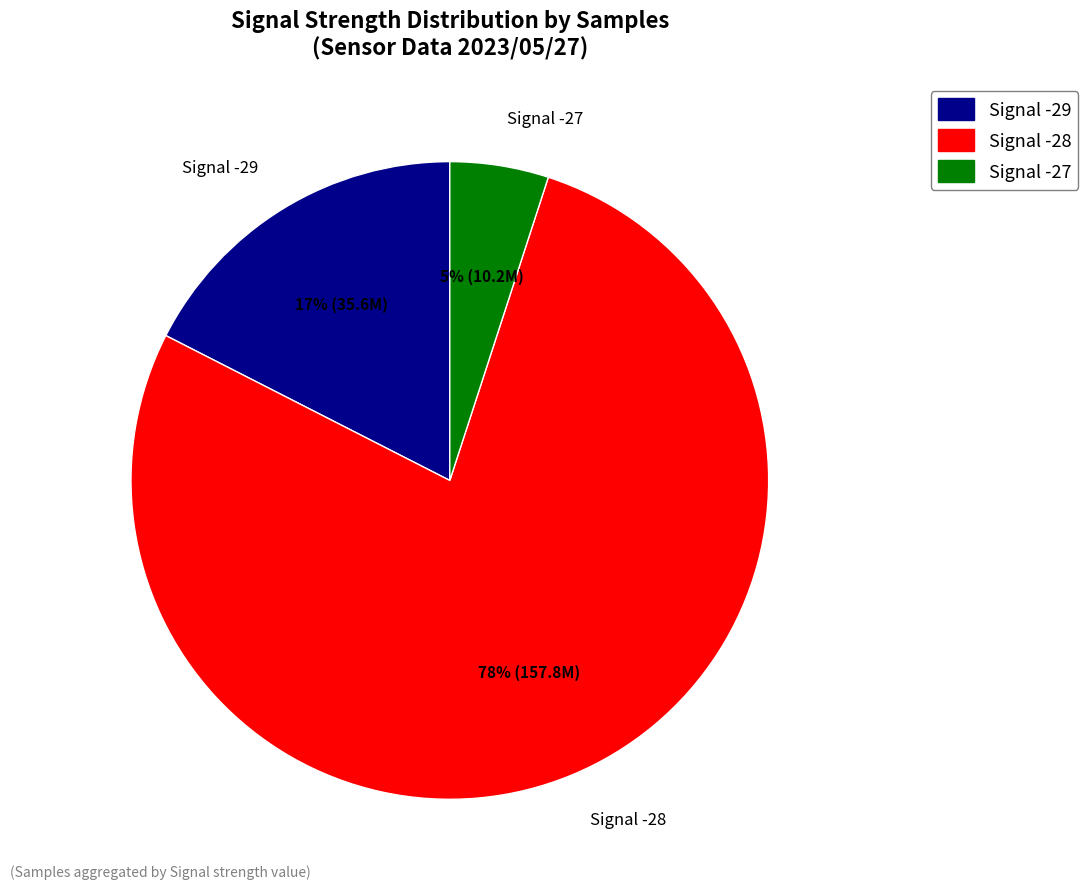

Combined, do Signal -27 and Signal -28 account for over 50%?

Yes